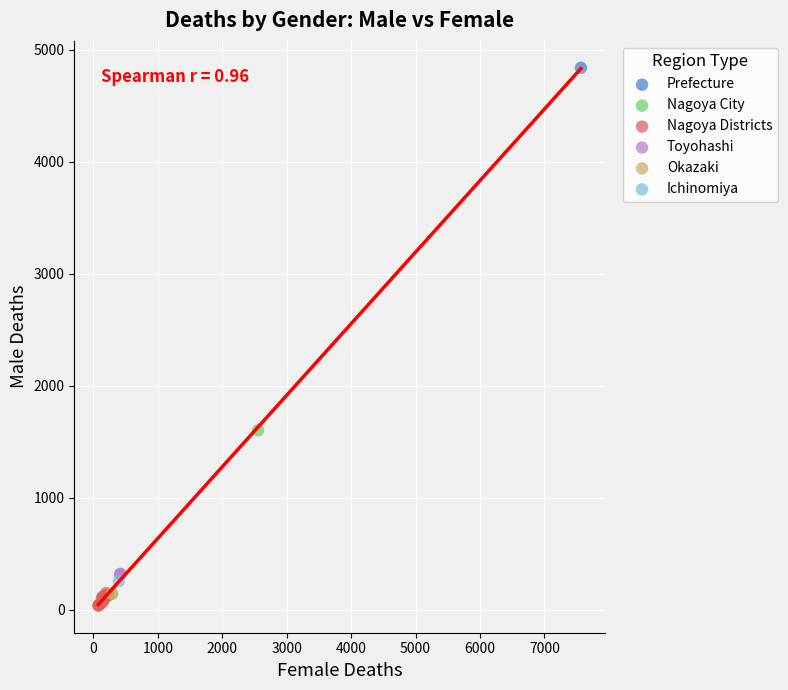

What are all the series names shown in the legend?

Prefecture, Nagoya City, Nagoya Districts, Toyohashi, Okazaki, Ichinomiya